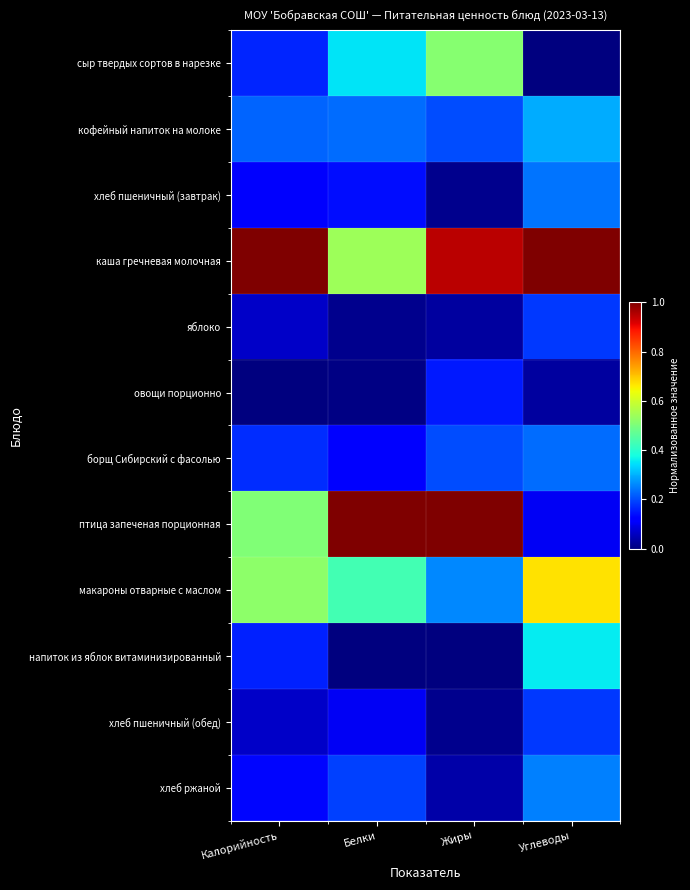

Reading left to right, what are all the values shown in this chart?

сыр твердых сортов в нарезке: Калорийность=0.2	Белки=0.3	Жиры=0.5	Углеводы=0.0
кофейный напиток на молоке: Калорийность=0.2	Белки=0.2	Жиры=0.2	Углеводы=0.3
хлеб пшеничный (завтрак): Калорийность=0.1	Белки=0.1	Жиры=0.0	Углеводы=0.2
каша гречневая молочная: Калорийность=1.0	Белки=0.5	Жиры=0.9	Углеводы=1.0
яблоко: Калорийность=0.1	Белки=0.0	Жиры=0.0	Углеводы=0.2
овощи порционно: Калорийность=0.0	Белки=0.0	Жиры=0.2	Углеводы=0.0
борщ Сибирский с фасолью: Калорийность=0.2	Белки=0.1	Жиры=0.2	Углеводы=0.2
птица запеченая порционная: Калорийность=0.5	Белки=1.0	Жиры=1.0	Углеводы=0.1
макароны отварные с маслом: Калорийность=0.5	Белки=0.4	Жиры=0.3	Углеводы=0.7
напиток из яблок витаминизированный: Калорийность=0.2	Белки=0.0	Жиры=0.0	Углеводы=0.4
хлеб пшеничный (обед): Калорийность=0.1	Белки=0.1	Жиры=0.0	Углеводы=0.2
хлеб ржаной: Калорийность=0.1	Белки=0.2	Жиры=0.0	Углеводы=0.3